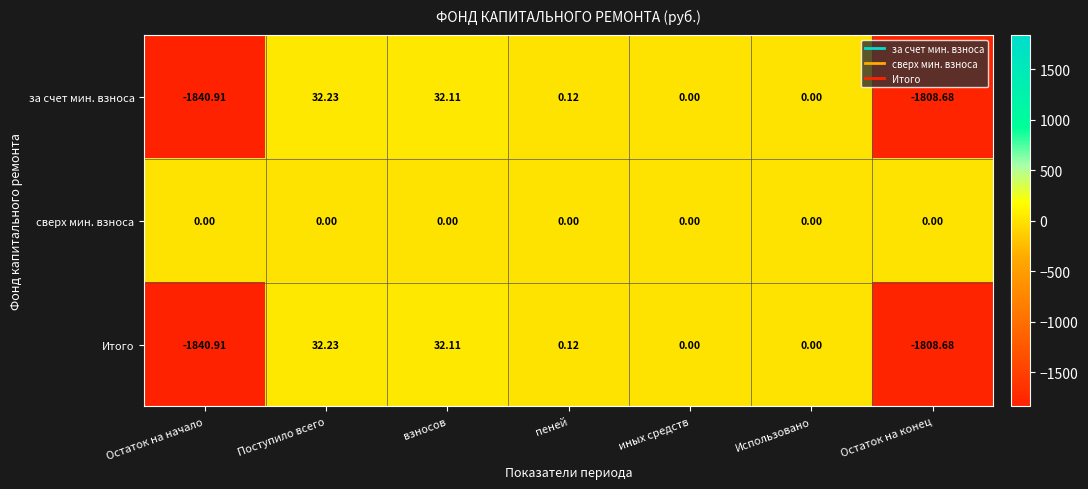

At which category is the sum across all series the highest?

Поступило всего